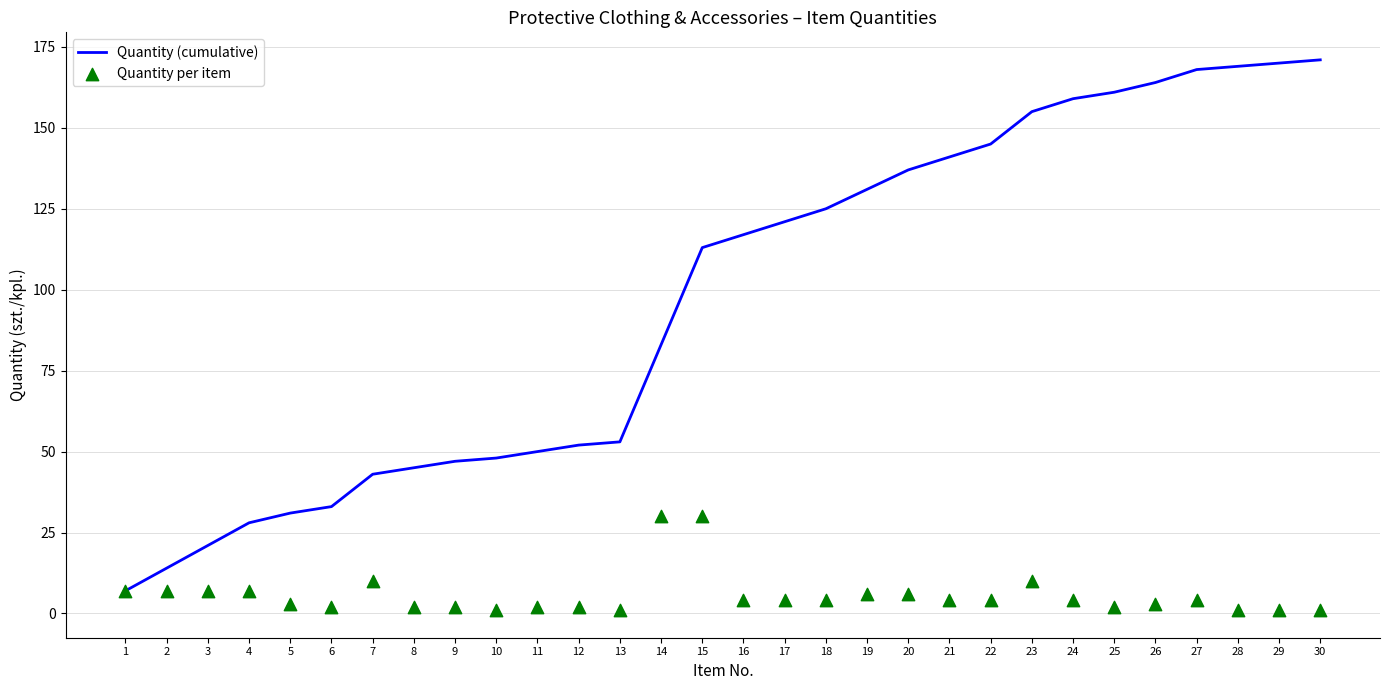

Which series reaches the minimum Y coordinate?

Quantity per item